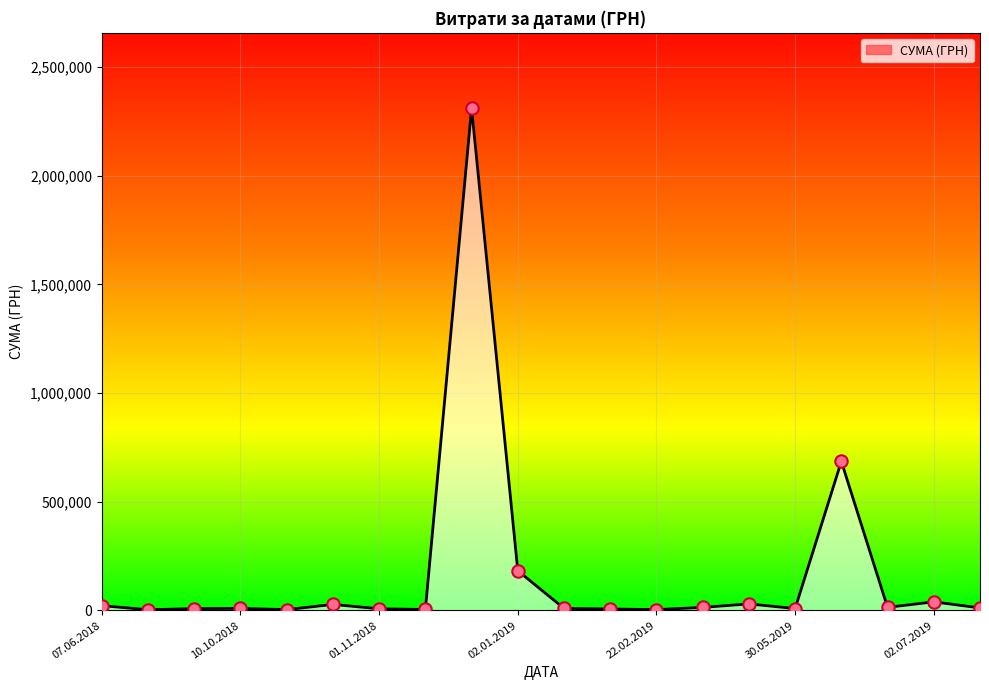

What is the maximum value shown in the chart?

2310253.5